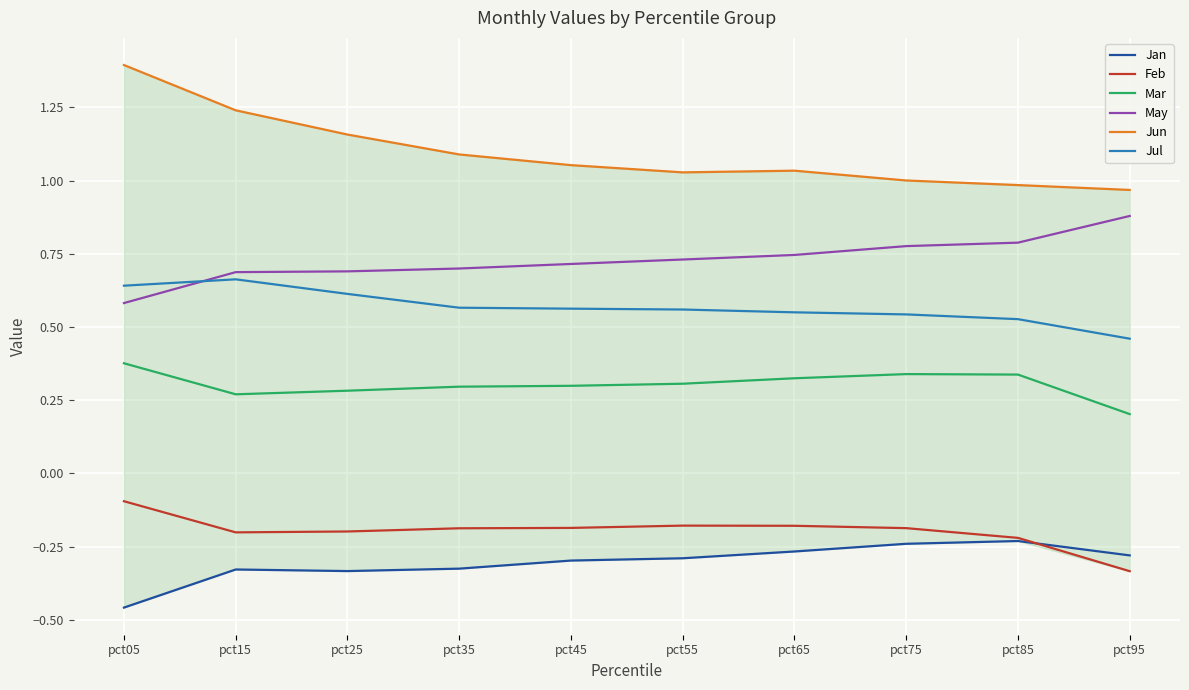

Rank the series by their maximum value, from highest to lowest.

Jun, May, Jul, Mar, Feb, Jan